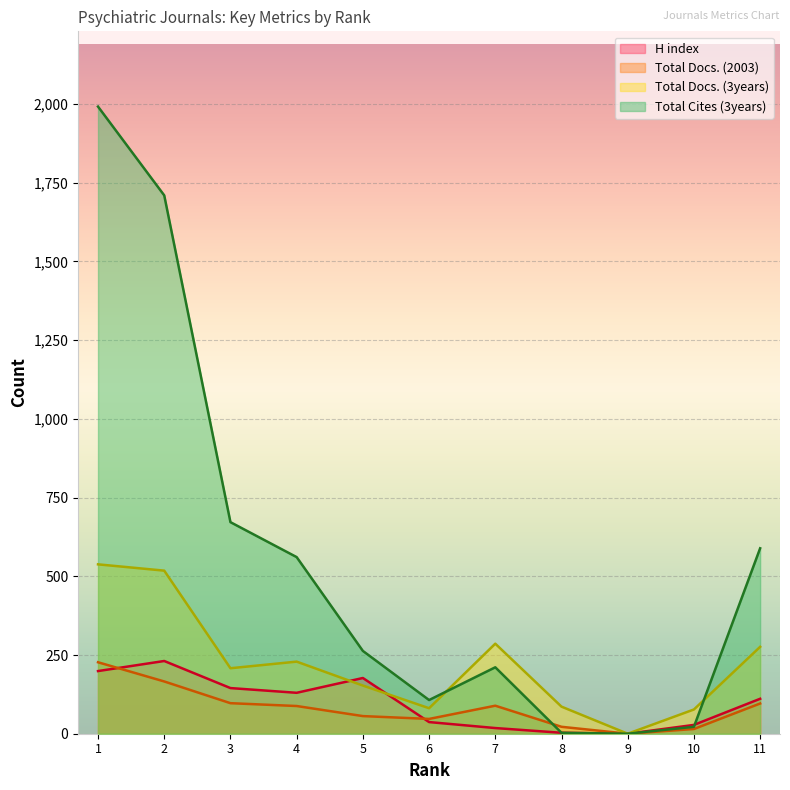

List the series in order of their peak value, lowest first.

Total Docs. (2003), H index, Total Docs. (3years), Total Cites (3years)